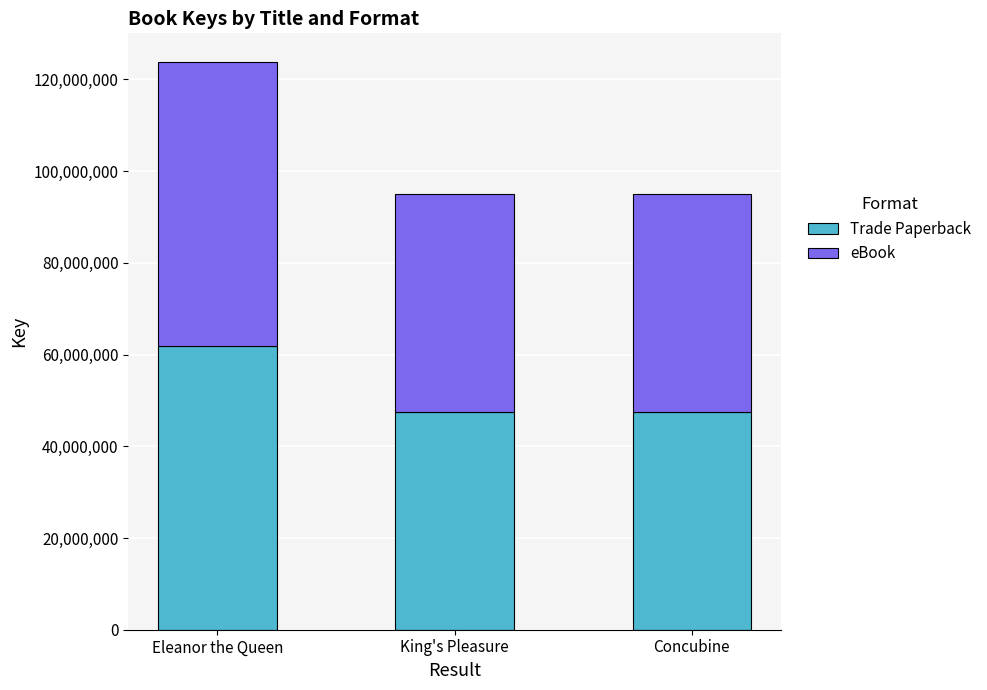

What is the minimum value for Trade Paperback?

47540940